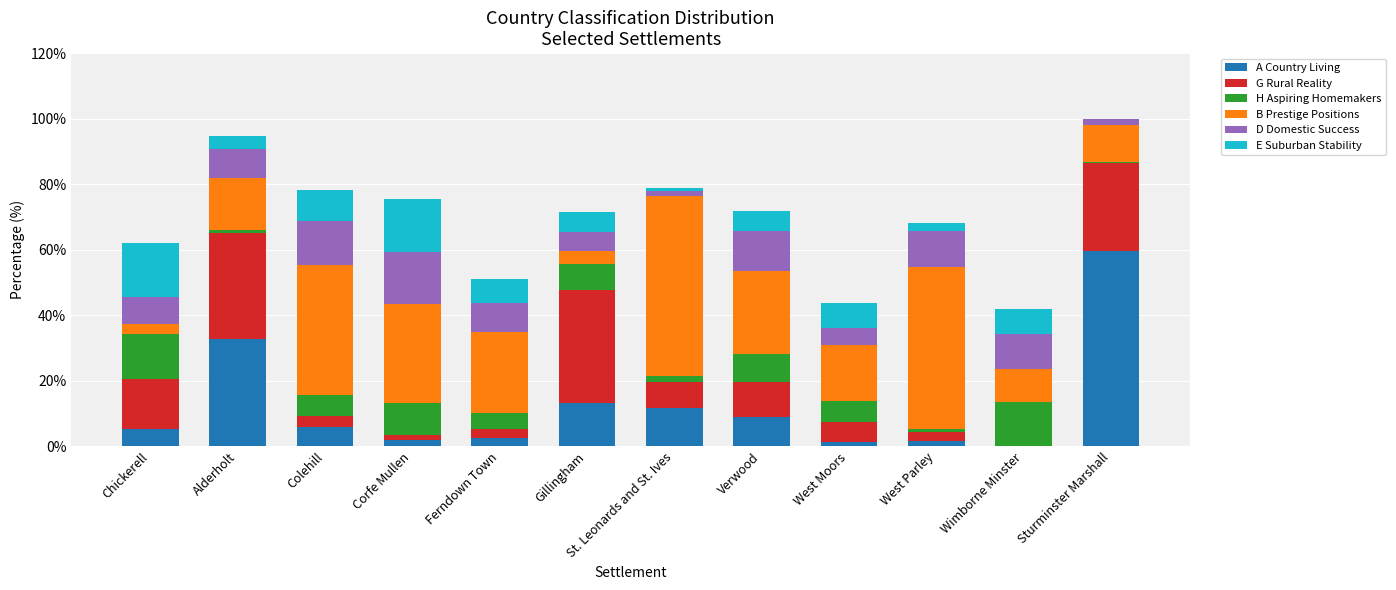

Are the bars horizontal?

No